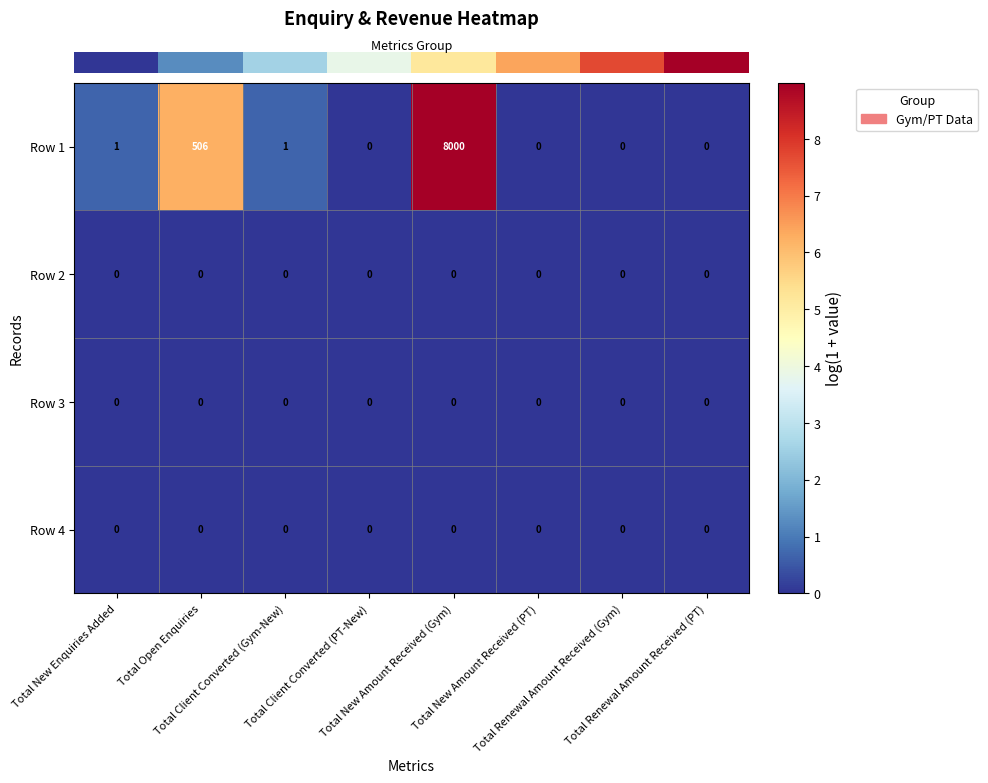

Which series has the largest total across all categories?

Row 1